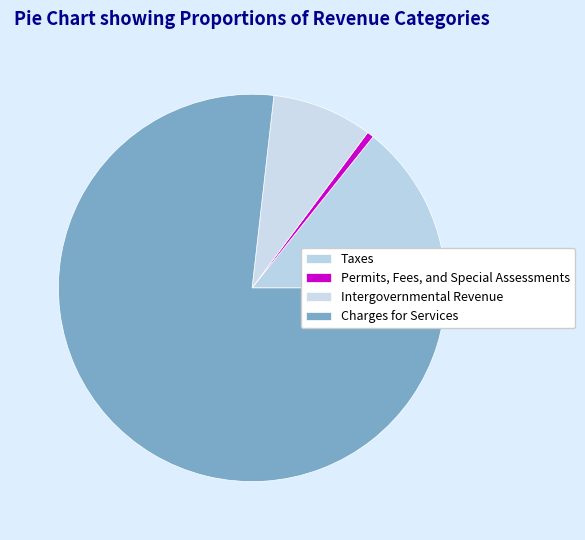

Which category has the smallest portion of the pie?

Permits, Fees, and Special Assessments